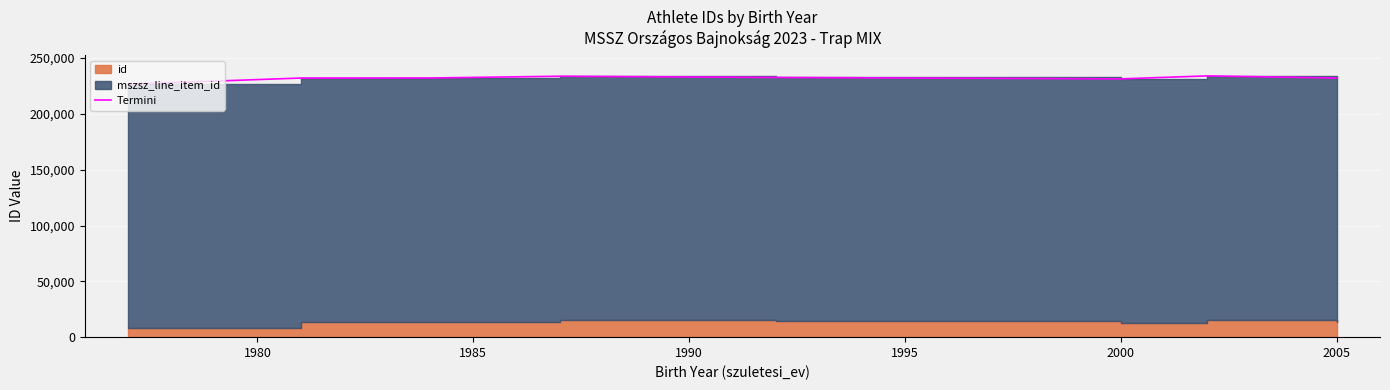

What is the average value?

231891